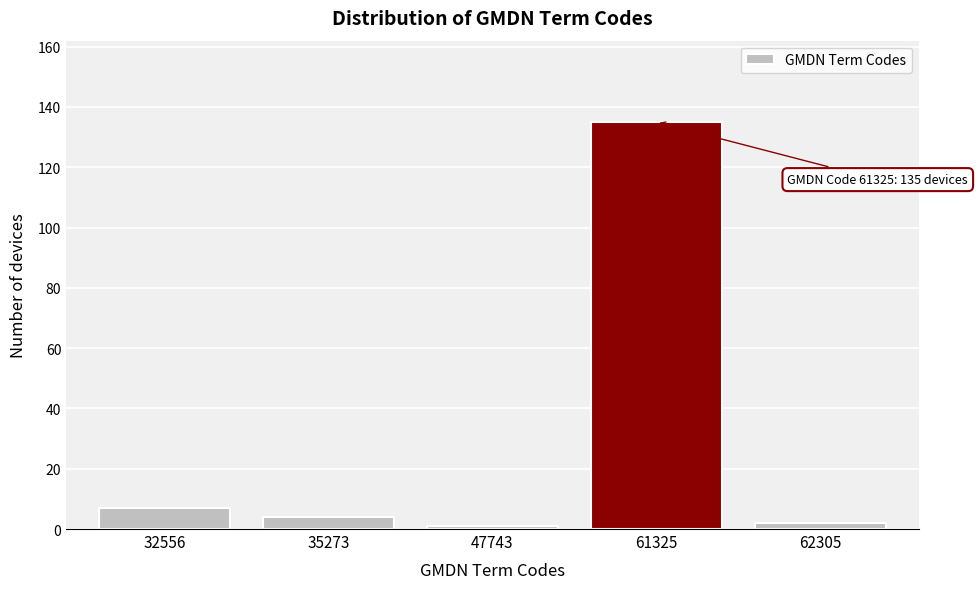

Reading left to right, transcribe all the data shown in this chart.

32556=7	35273=4	47743=1	61325=135	62305=2